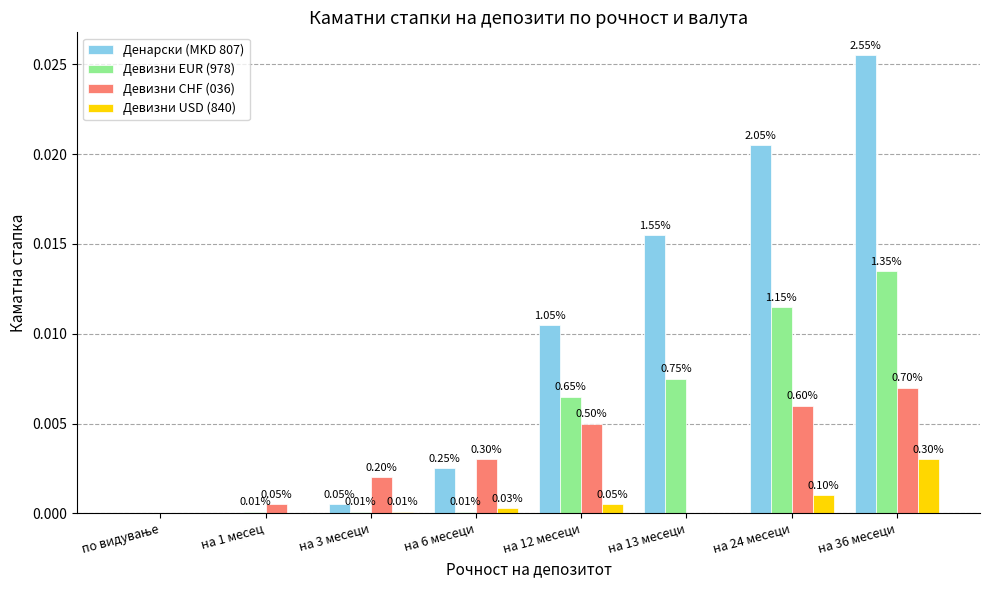

What are all the series names shown in the legend?

Денарски (MKD 807), Девизни EUR (978), Девизни CHF (036), Девизни USD (840)